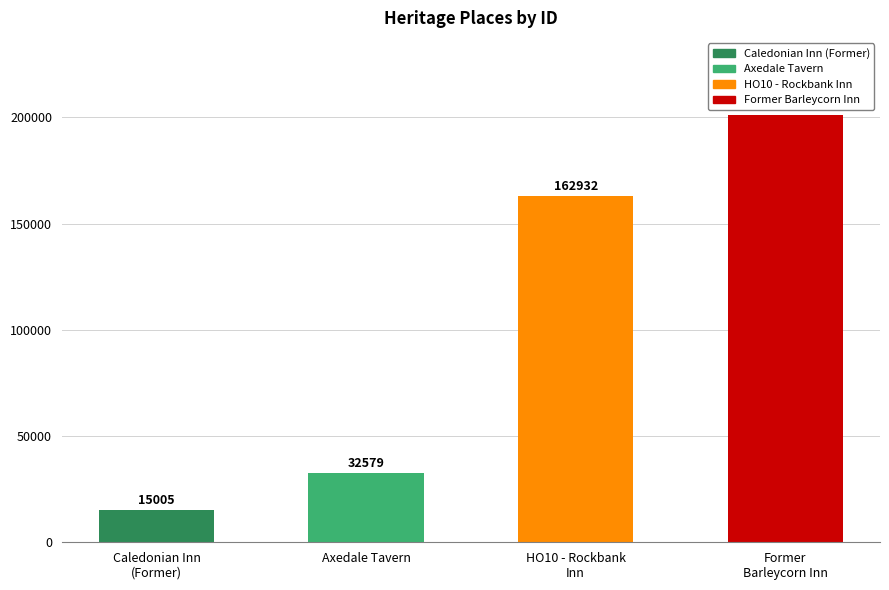

List the labels in order of value, smallest first.

Caledonian Inn (Former), Axedale Tavern, HO10 - Rockbank Inn, Former Barleycorn Inn